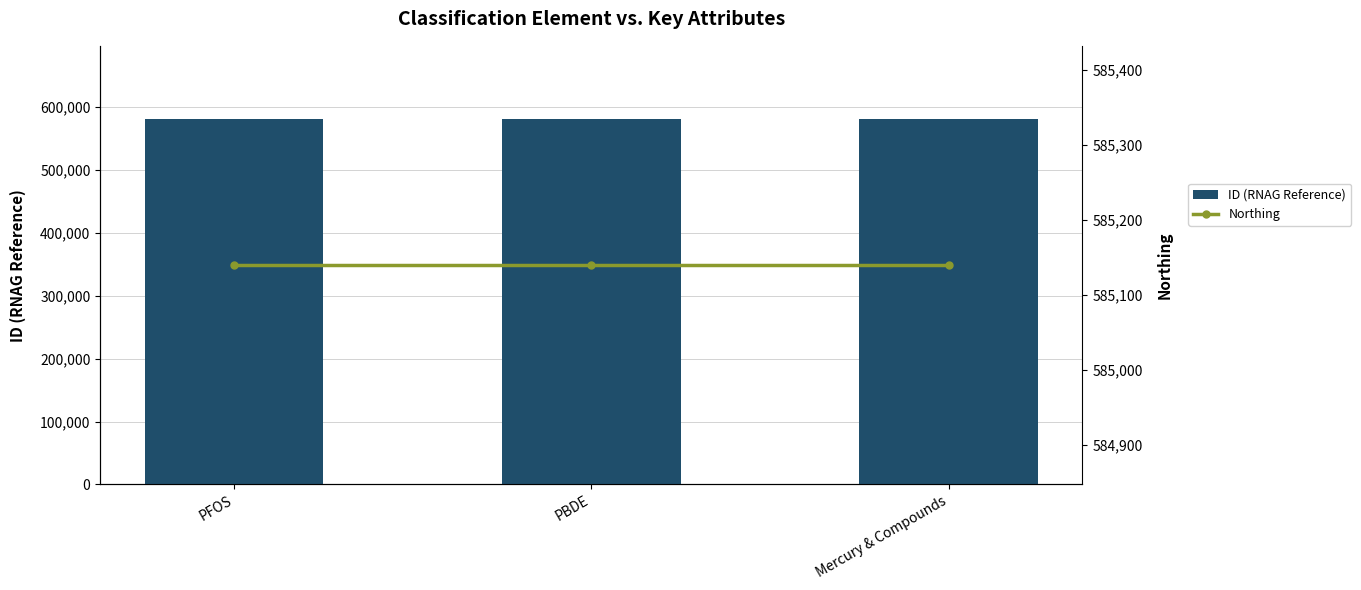

True or false: Northing has a value of 585140 at PBDE.

True